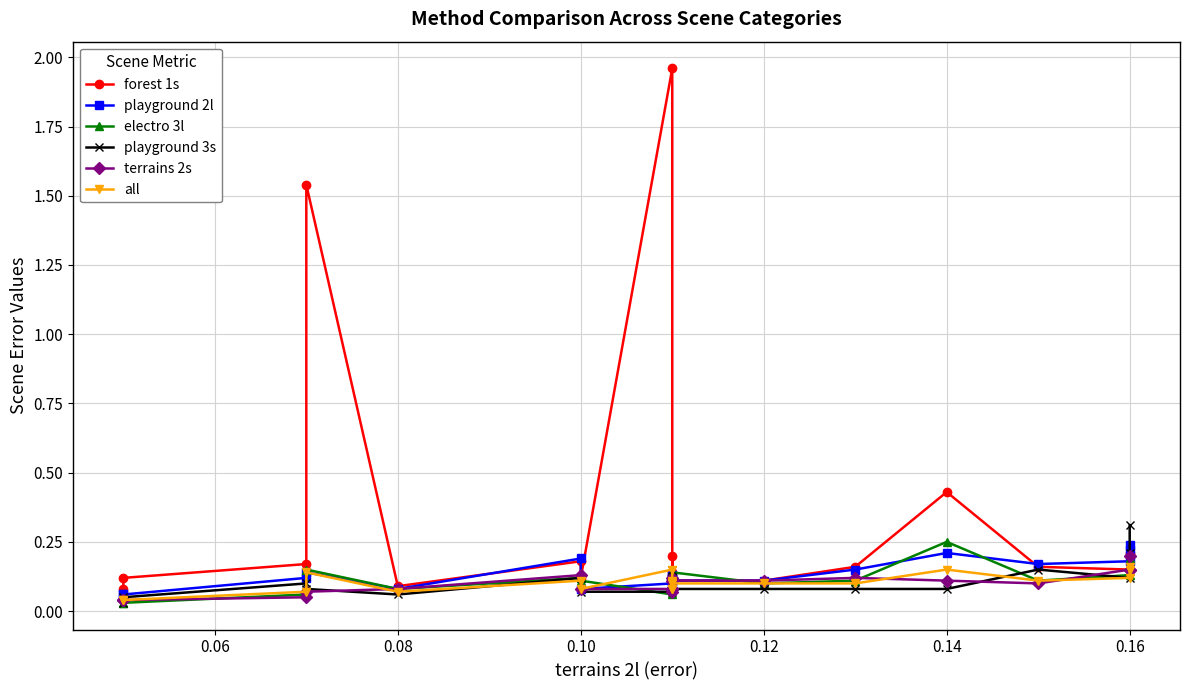

True or false: playground 3s and all cross at least once.

True